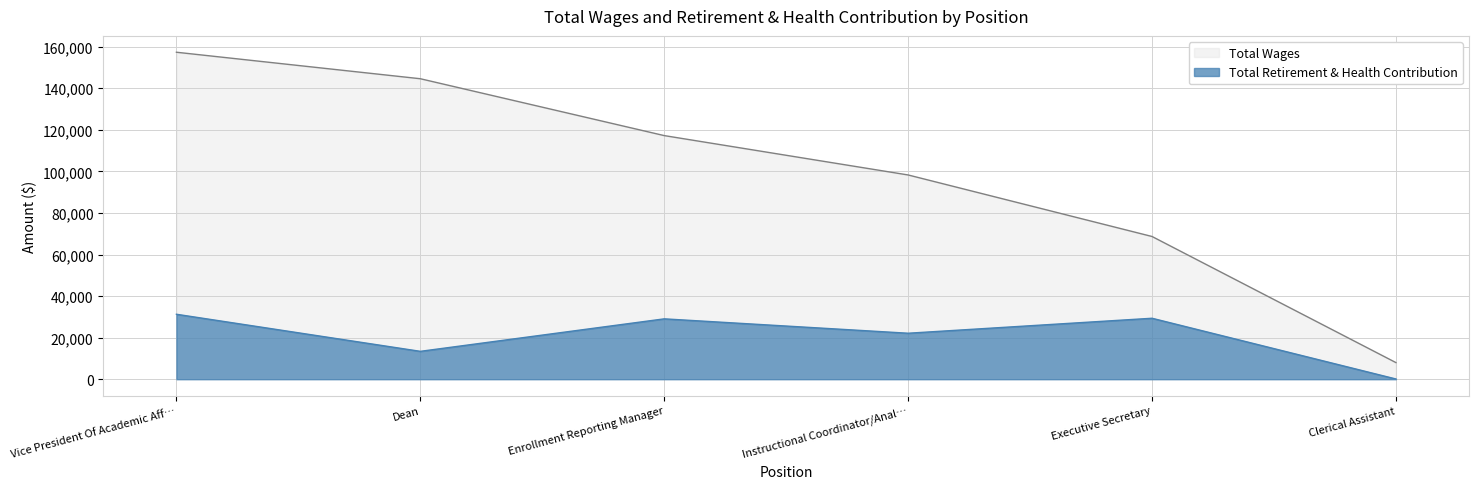

True or false: Total Retirement & Health Contribution and Total Wages cross at least once.

False